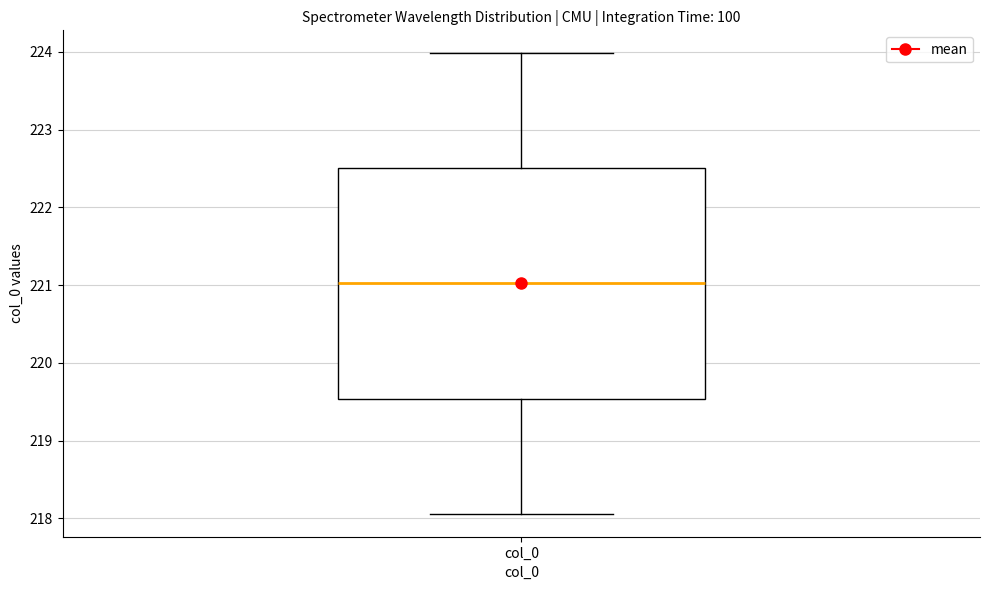

Where is the upper edge of the box for col_0 on the y-axis? The values are not printed on the chart, so give them approximately, as read against the axis.

222.5